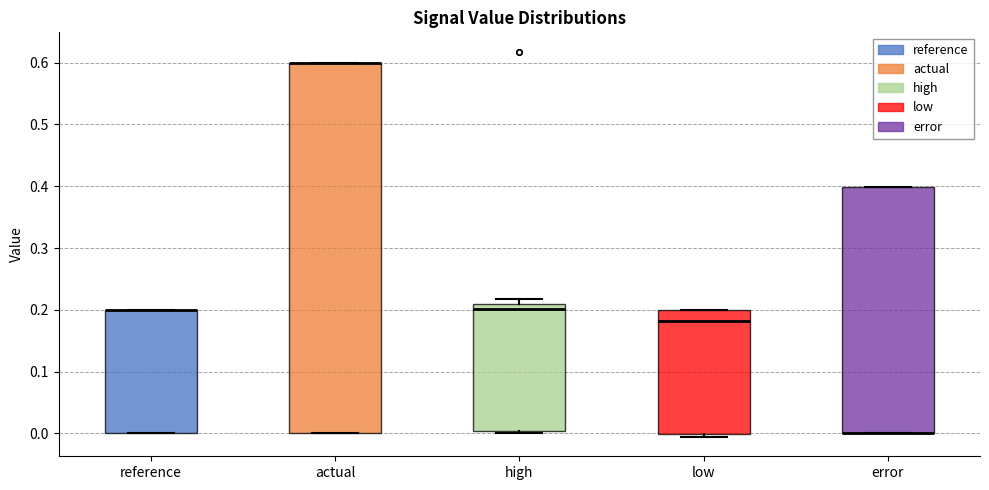

Reading left to right, read every box against the y-axis: the position of its median line, the range the box covers, and the ends of its whiskers. The values are not printed on the chart, so give them approximately, as read against the axis.

reference: median 0.20 (drawn on the box's upper edge), box 0.00 to 0.20, whiskers 0.00 to 0.20
actual: median 0.60 (drawn on the box's upper edge), box 0.00 to 0.60, whiskers 0.00 to 0.60
high: median 0.20, box 0.00 to 0.21, whiskers 0.00 to 0.22
low: median 0.18, box 0.00 to 0.20, whiskers -0.01 to 0.20
error: median 0.00 (drawn on the box's lower edge), box 0.00 to 0.40, whiskers 0.00 to 0.40